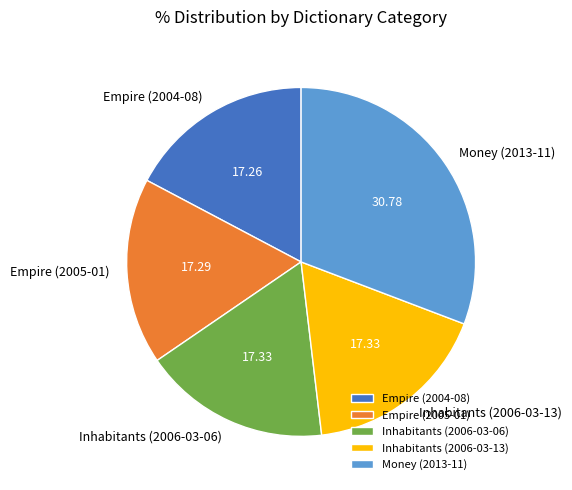

Is the sum of Inhabitants (2006-03-13) and Inhabitants (2006-03-06) greater than half?

No